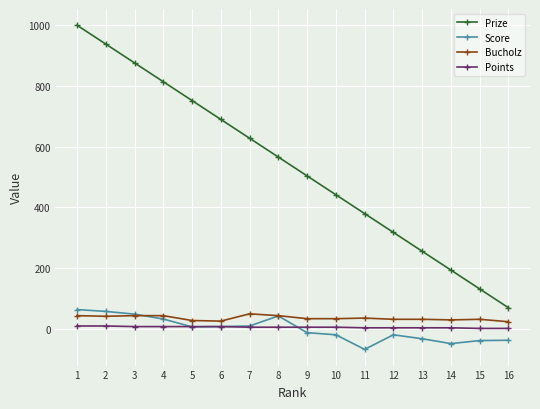

True or false: Score and Bucholz intersect in this chart.

True